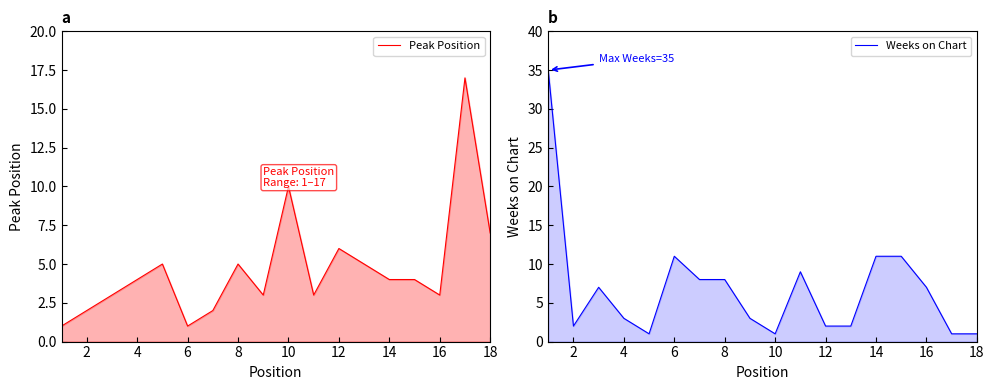

What are all the series names shown in the legend?

Peak Position, Weeks on Chart